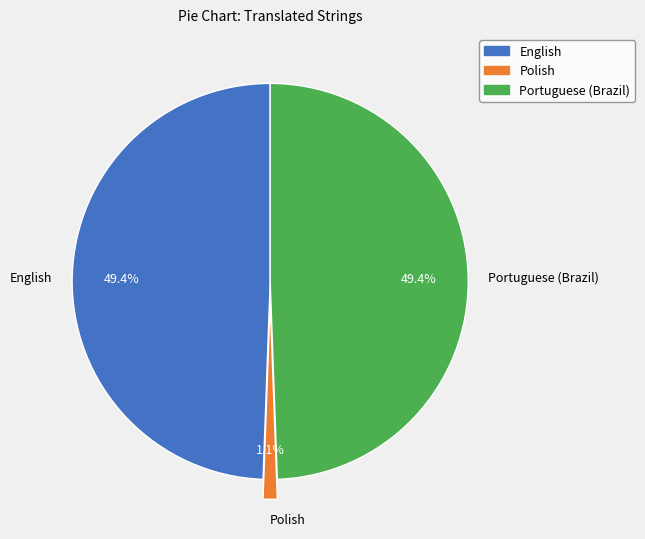

Is Polish the majority of the pie?

No